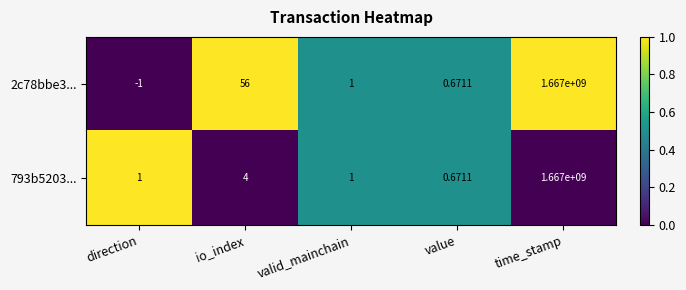

List the labels in order of 2c78bbe3... value, smallest first.

direction, value, valid_mainchain, io_index, time_stamp